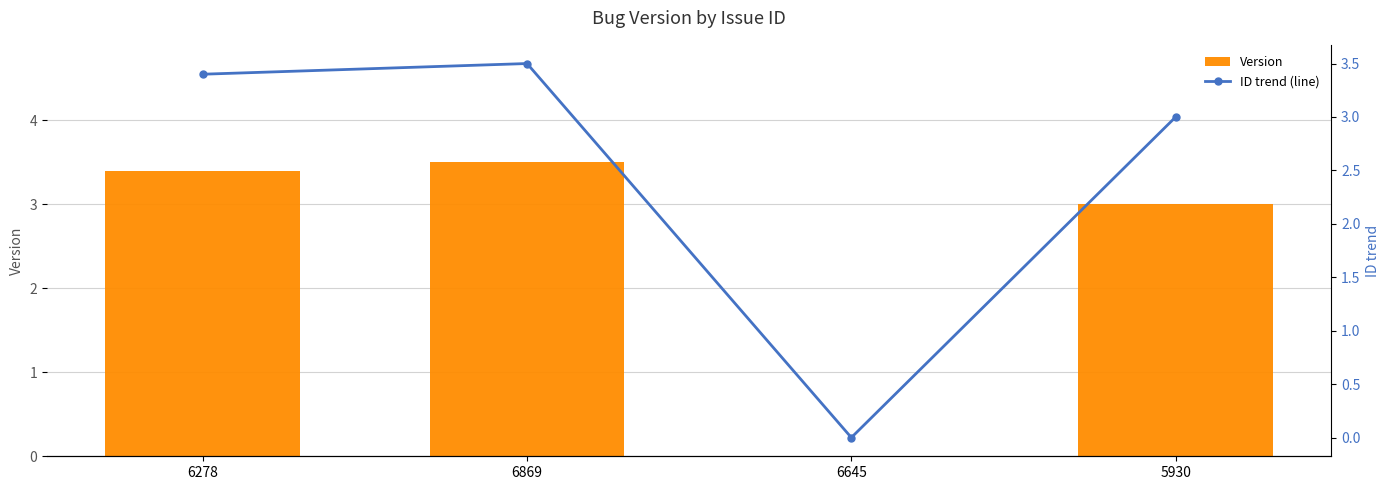

The Version series shows 5.5 at 6869. True or false?

False